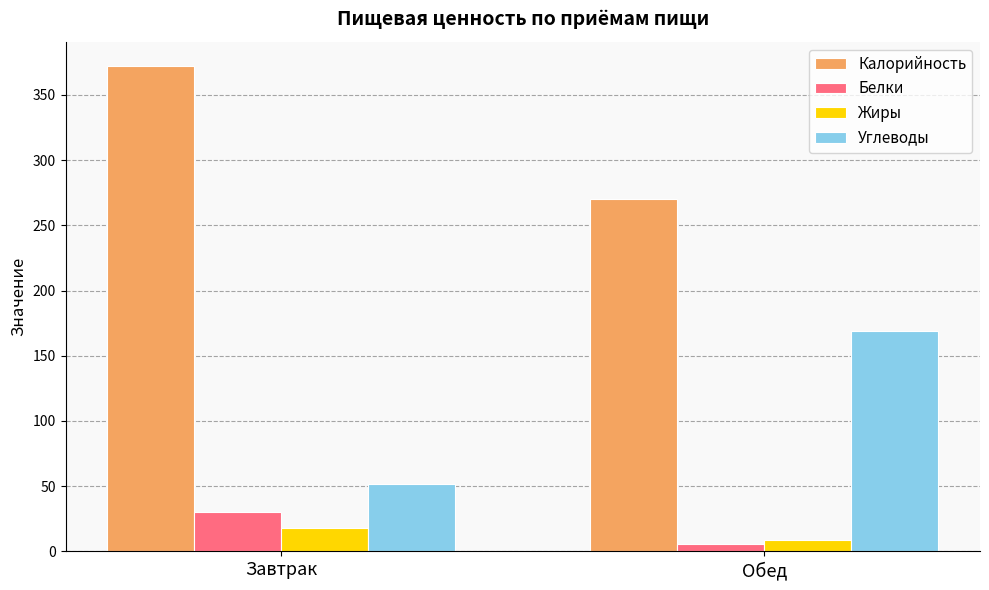

The Углеводы series shows 80 at Завтрак. True or false?

False